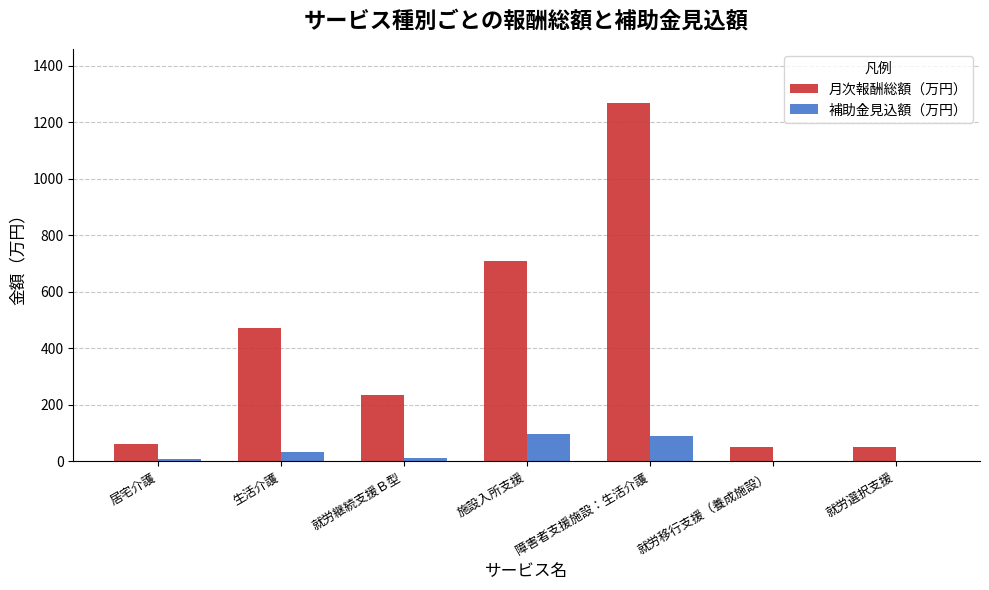

Which series has the largest total across all categories?

月次報酬総額（万円）